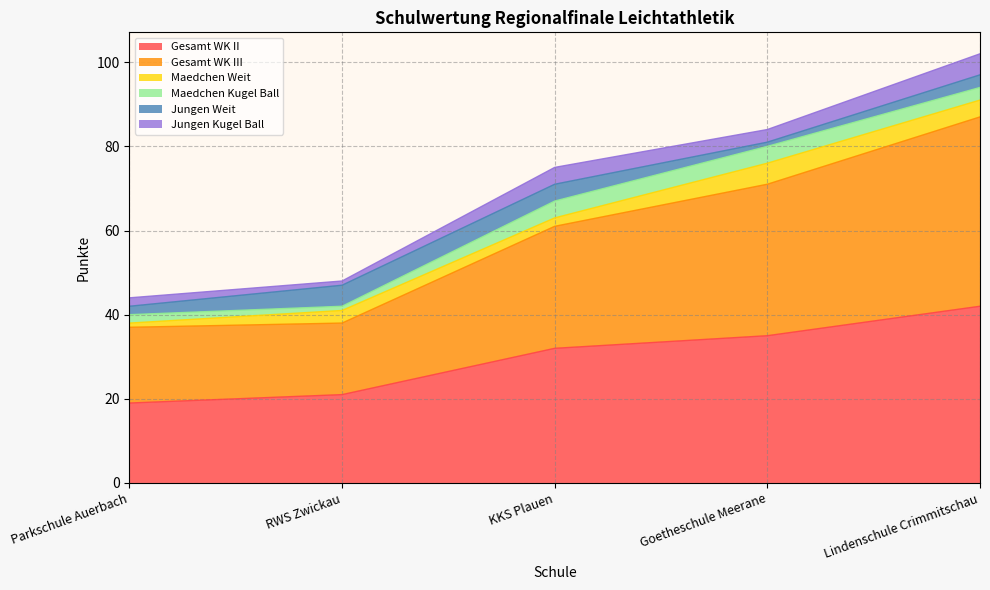

What is the difference between the maximum and minimum values in the Jungen Kugel Ball series?

4